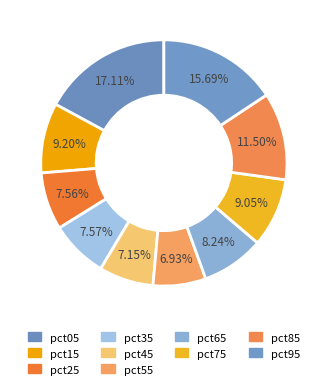

How many slices are in this pie chart?

10